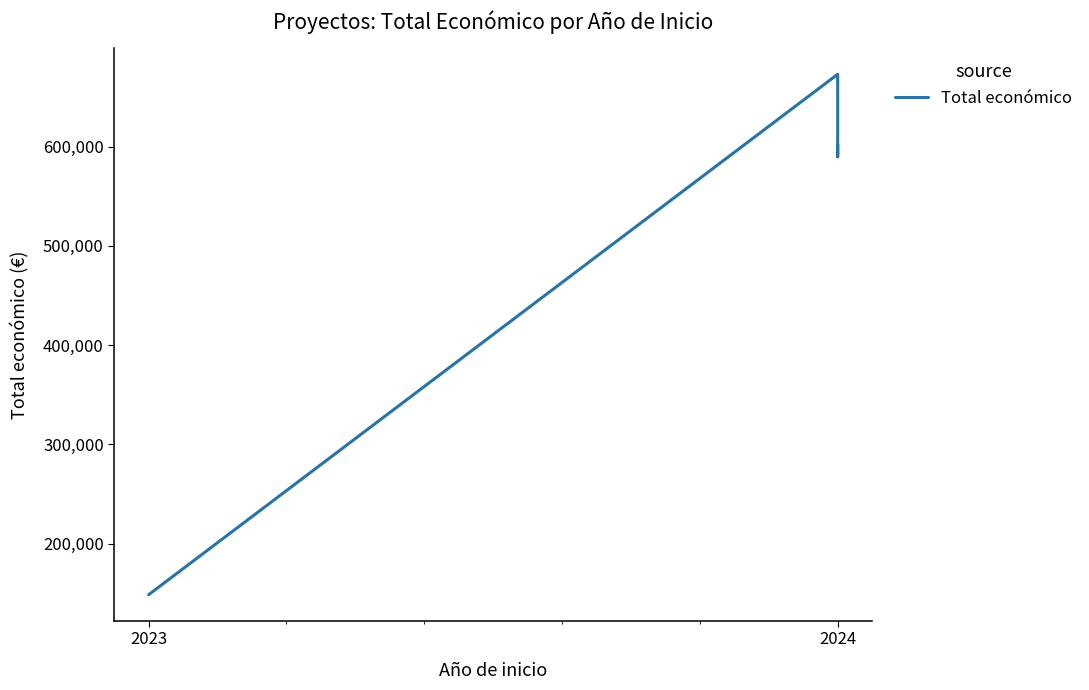

How many lines are shown in the chart?

1